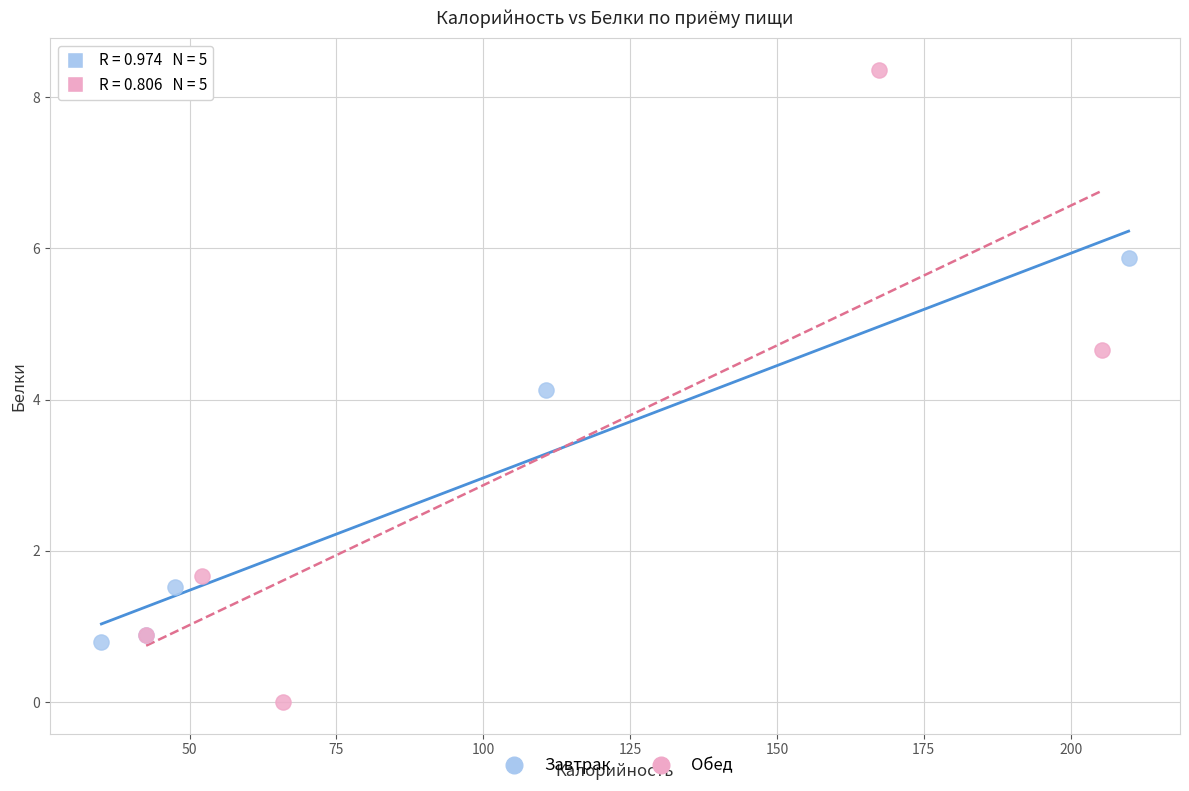

Which series has the widest spread of Y values?

Обед